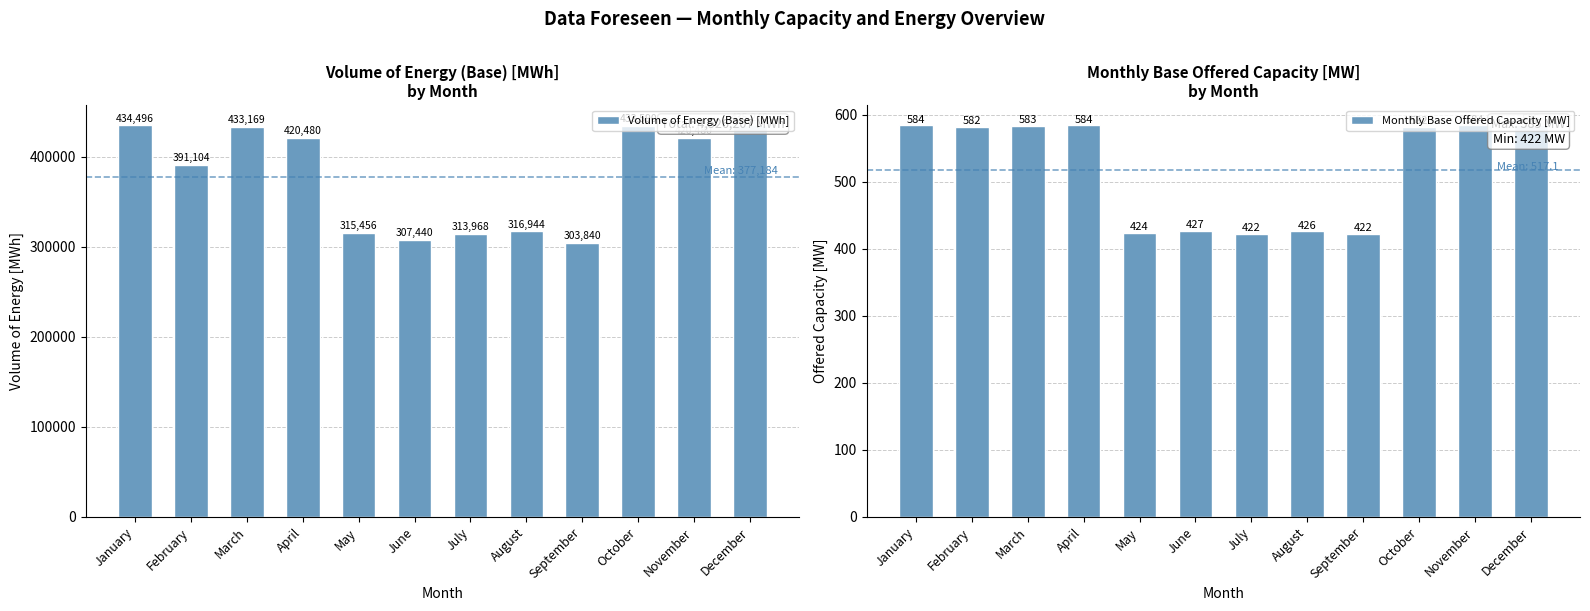

Which has a higher value, June or July?

July